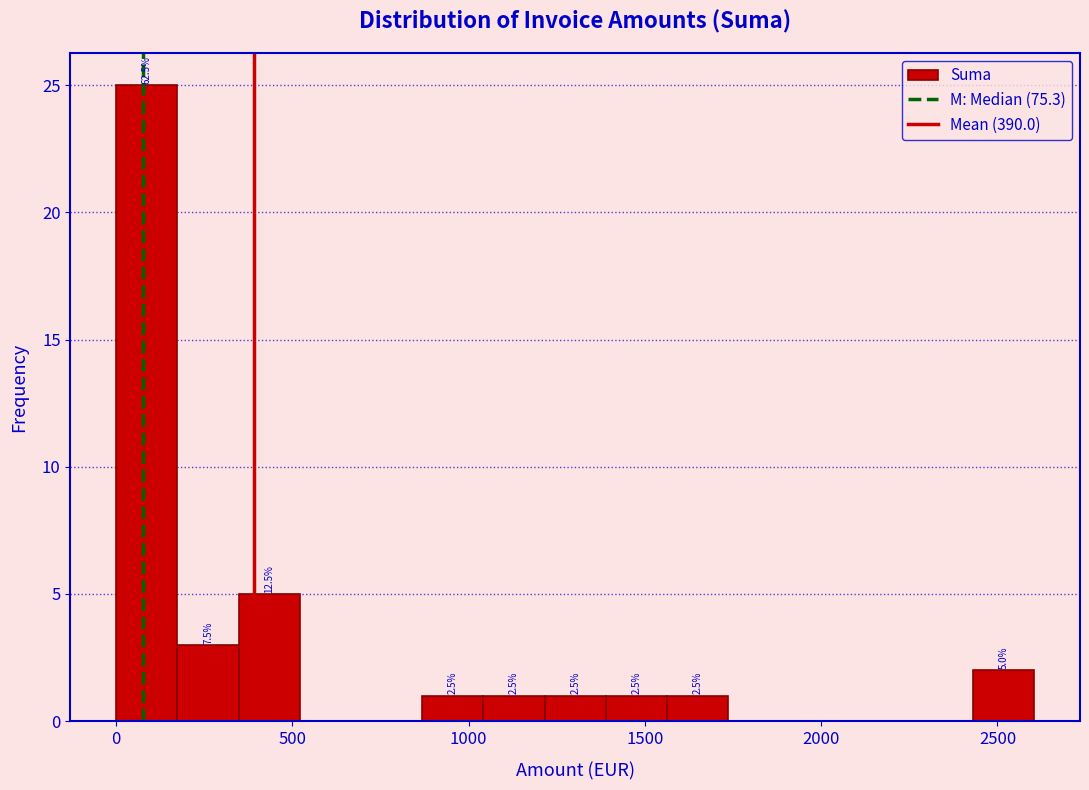

Around what value on the x-axis is the tallest bar? Give the approximate position of its centre, as read against the axis.

100